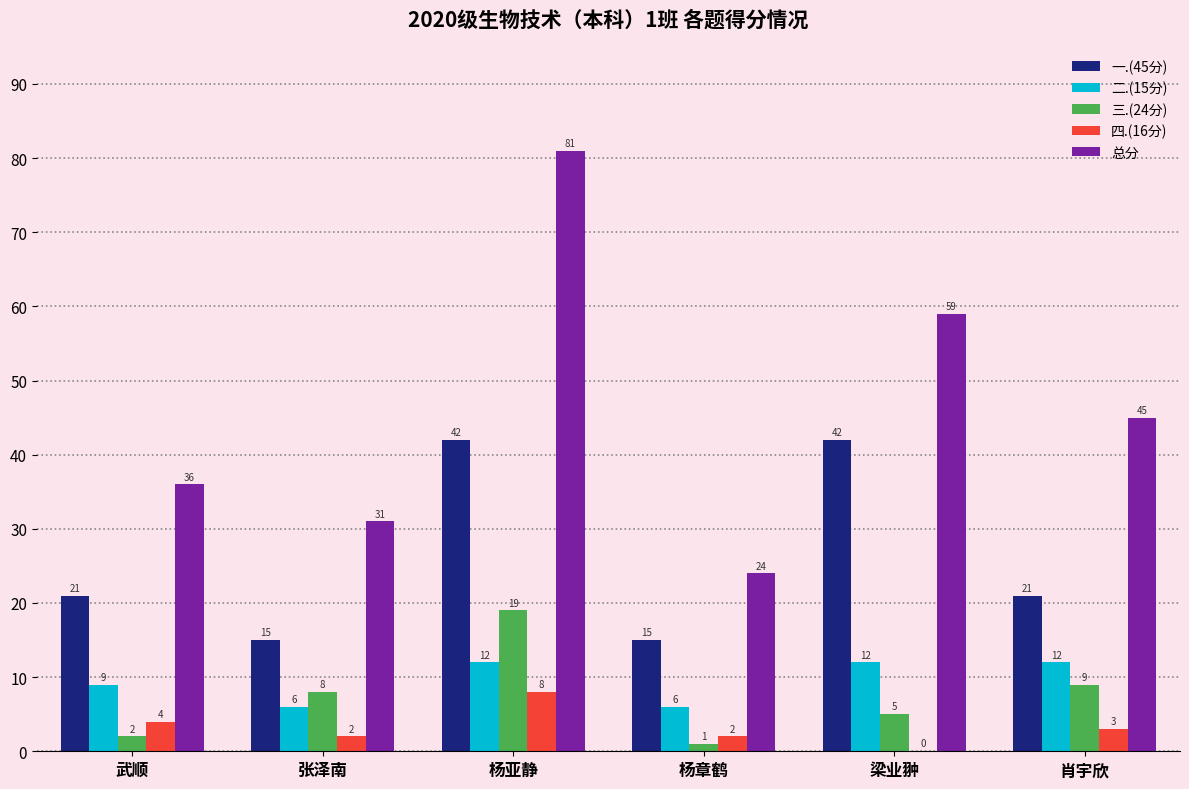

Where does the 总分 series first go above 45?

杨亚静